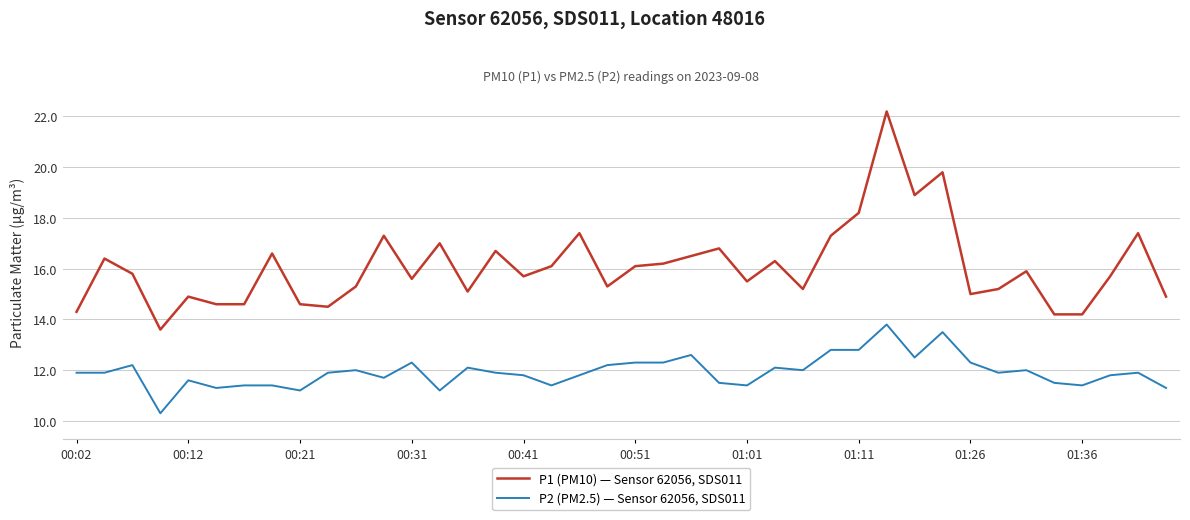

Which series has the largest range (max minus min)?

P1 (PM10) — Sensor 62056, SDS011